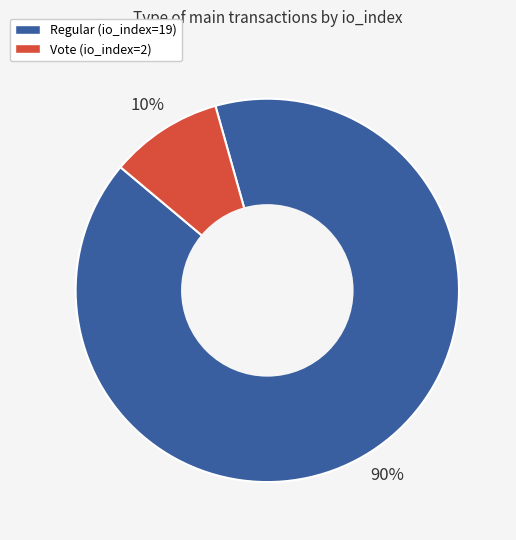

What is the largest slice in the pie chart?

Regular (io_index=19)